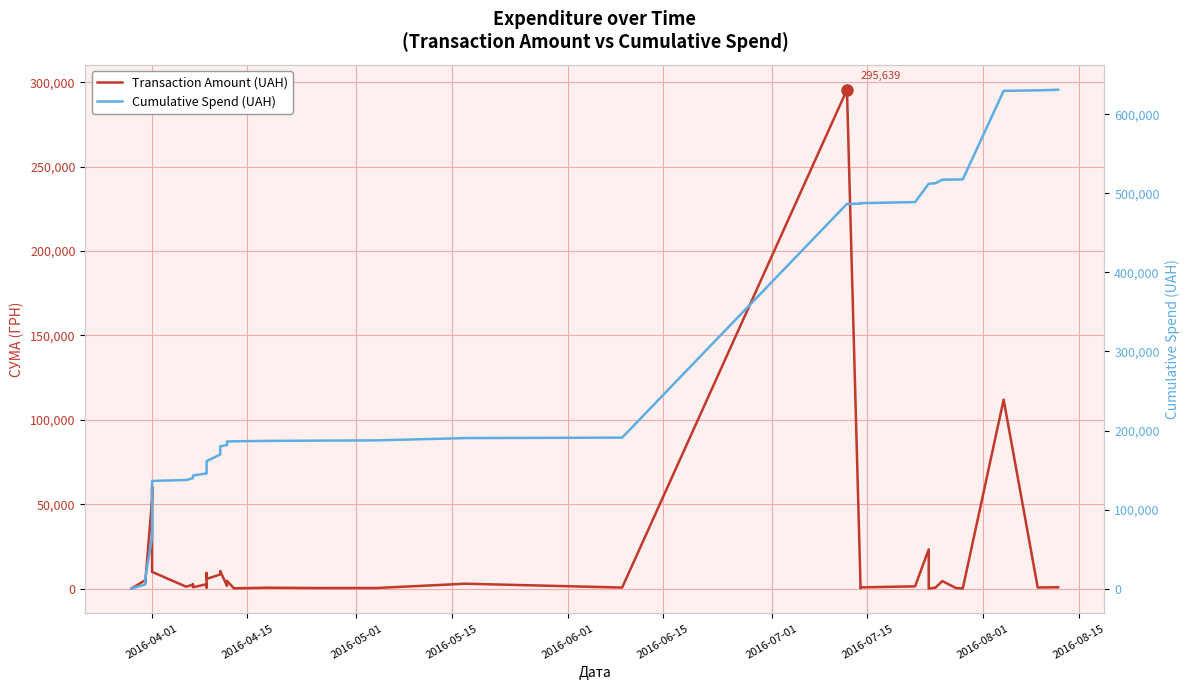

List the series in order of their overall mean, highest first.

Cumulative Spend (UAH), Transaction Amount (UAH)